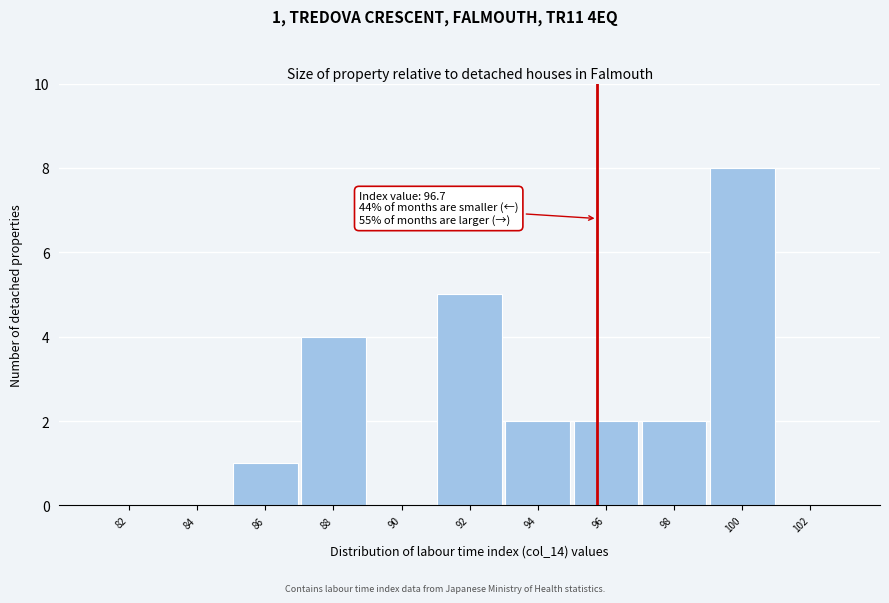

Reading left to right, what are all the values shown in this chart?

82=0	84=0	86=1	88=4	90=0	92=5	94=2	96=2	98=2	100=8	102=0